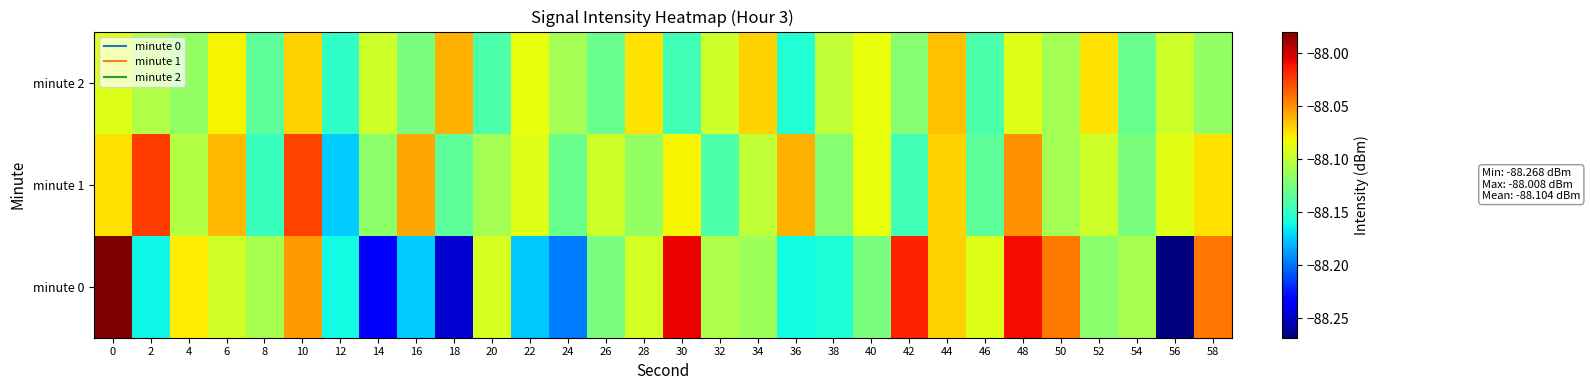

Reading left to right, transcribe all the data shown in this chart.

minute 0: 0=-88.0	2=-88.2	4=-88.1	6=-88.1	8=-88.1	10=-88.1	12=-88.2	14=-88.2	16=-88.2	18=-88.2	20=-88.1	22=-88.2	24=-88.2	26=-88.1	28=-88.1	30=-88.0	32=-88.1	34=-88.1	36=-88.2	38=-88.2	40=-88.1	42=-88.0	44=-88.1	46=-88.1	48=-88.0	50=-88.0	52=-88.1	54=-88.1	56=-88.3	58=-88.0
minute 1: 0=-88.1	2=-88.0	4=-88.1	6=-88.1	8=-88.1	10=-88.0	12=-88.2	14=-88.1	16=-88.1	18=-88.1	20=-88.1	22=-88.1	24=-88.1	26=-88.1	28=-88.1	30=-88.1	32=-88.1	34=-88.1	36=-88.1	38=-88.1	40=-88.1	42=-88.1	44=-88.1	46=-88.1	48=-88.0	50=-88.1	52=-88.1	54=-88.1	56=-88.1	58=-88.1
minute 2: 0=-88.1	2=-88.1	4=-88.1	6=-88.1	8=-88.1	10=-88.1	12=-88.2	14=-88.1	16=-88.1	18=-88.1	20=-88.1	22=-88.1	24=-88.1	26=-88.1	28=-88.1	30=-88.1	32=-88.1	34=-88.1	36=-88.2	38=-88.1	40=-88.1	42=-88.1	44=-88.1	46=-88.1	48=-88.1	50=-88.1	52=-88.1	54=-88.1	56=-88.1	58=-88.1